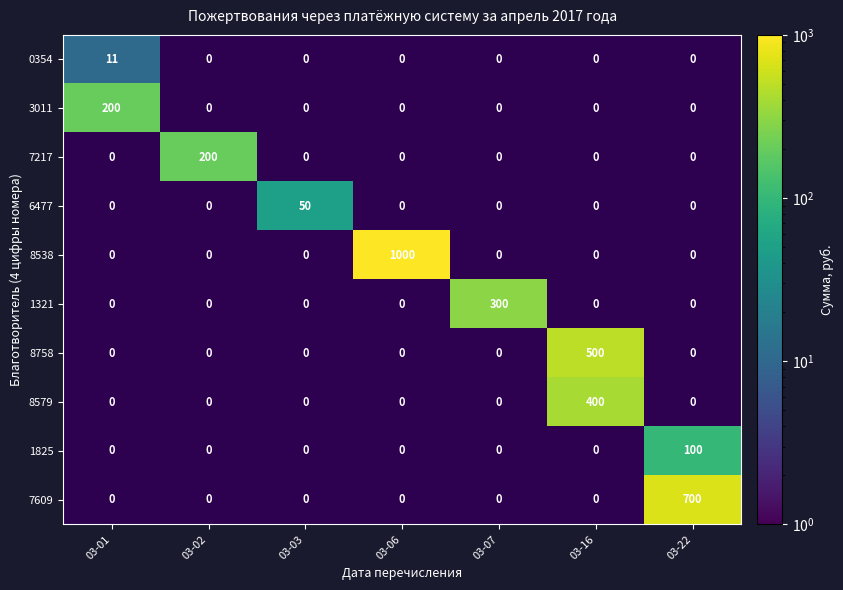

What is the total value across all series at 03-06?

1000